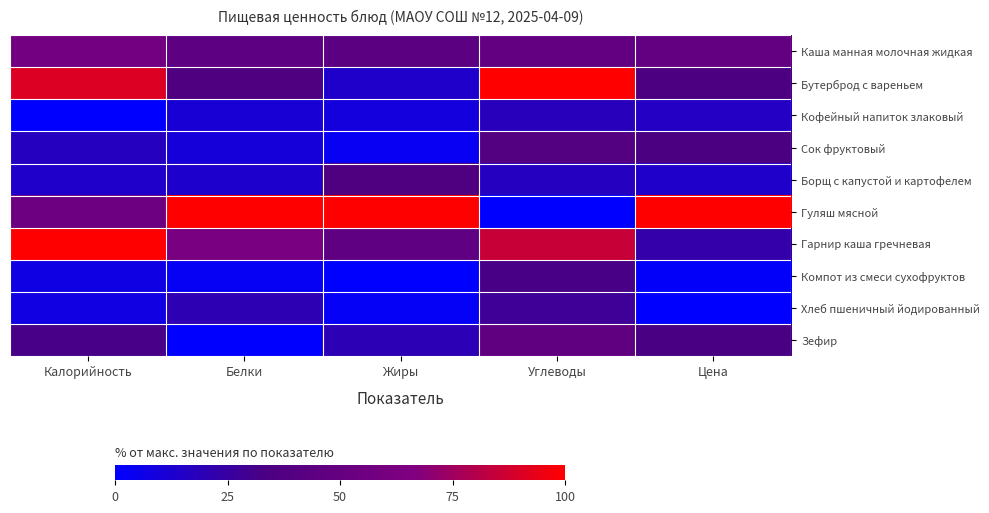

What is the spread (max minus min) of values at Калорийность?

100.0